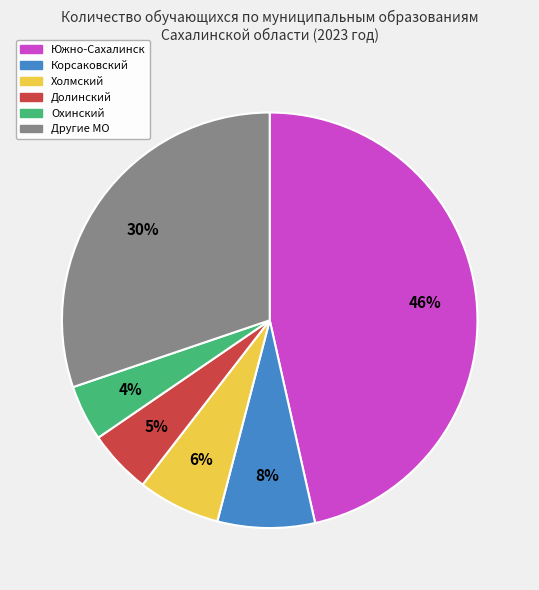

How many slices are in this pie chart?

6